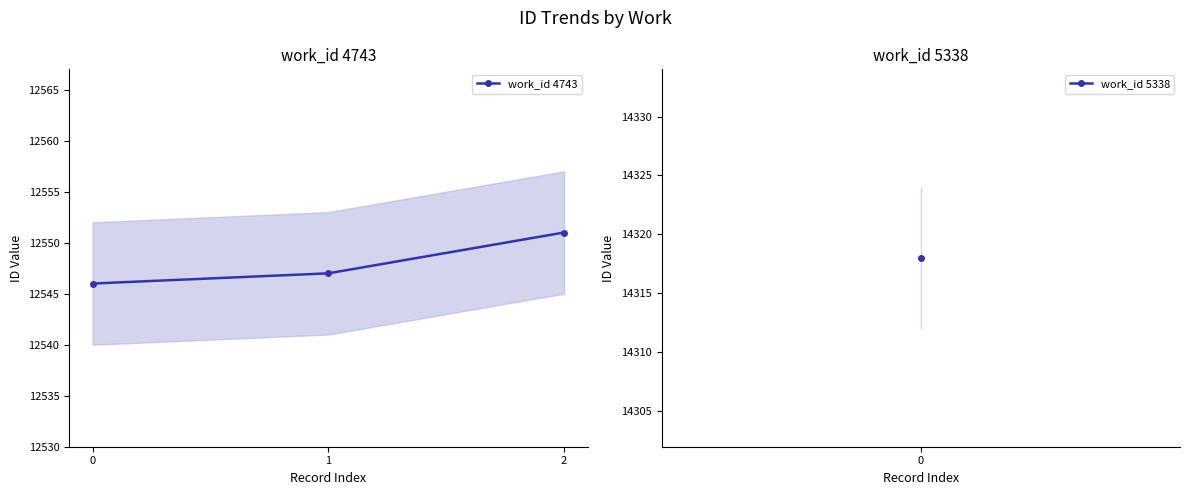

At which label is the value closest to 12548?

1